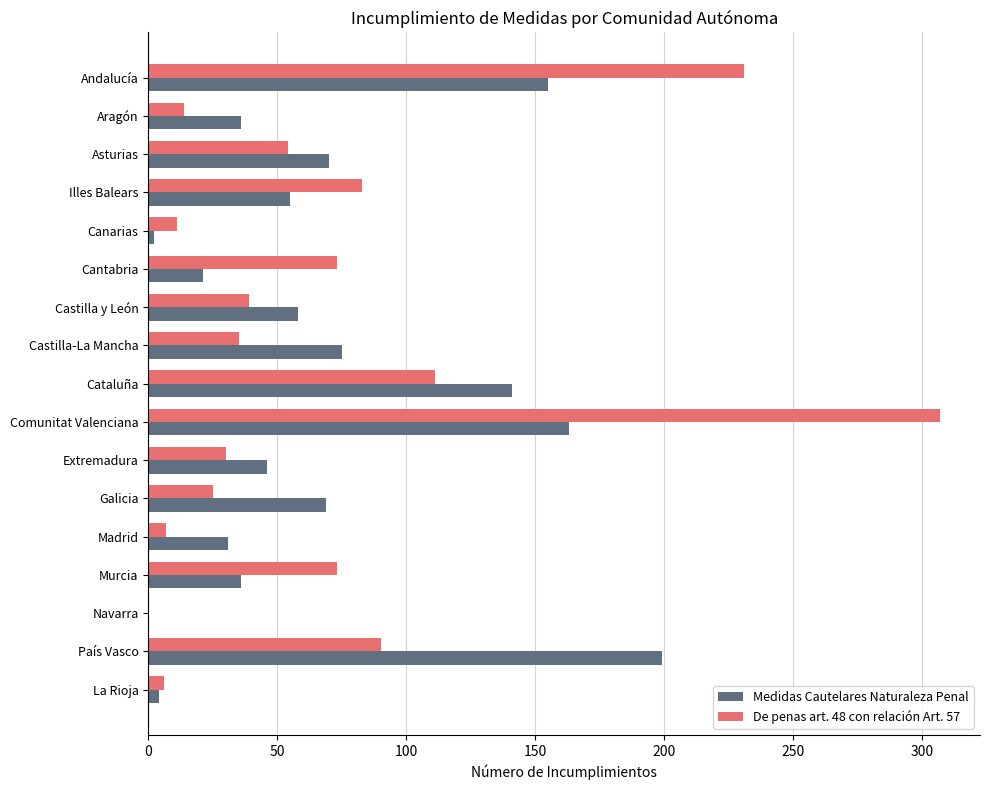

What is the total value across all series at Illes Balears?

138